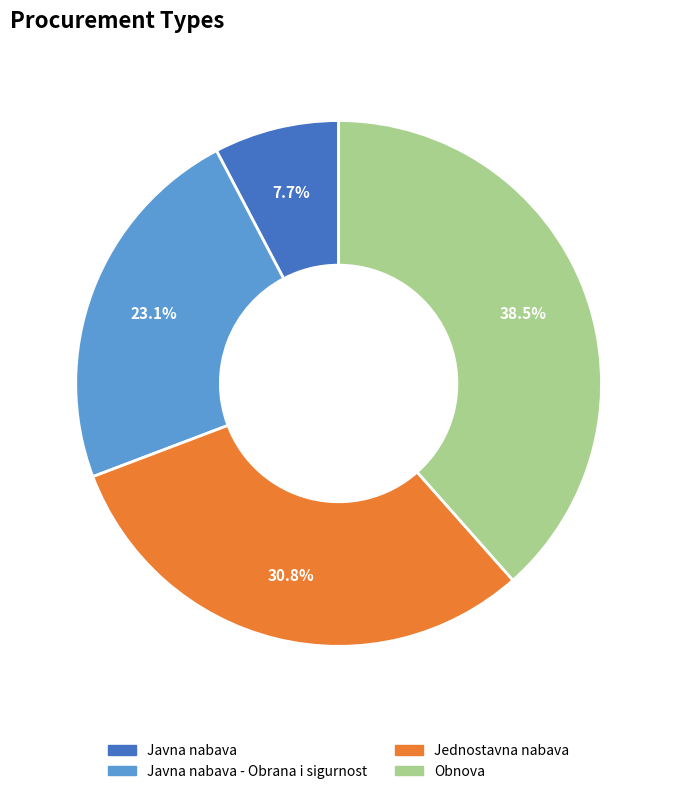

Is there a majority slice in this chart?

No